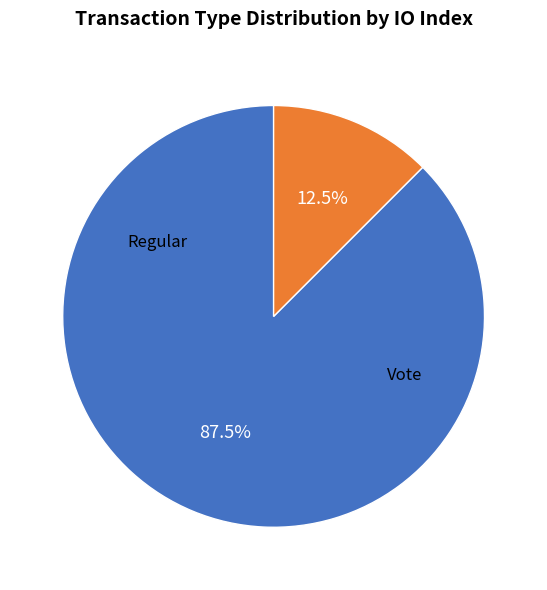

How many segments does this pie chart have?

2